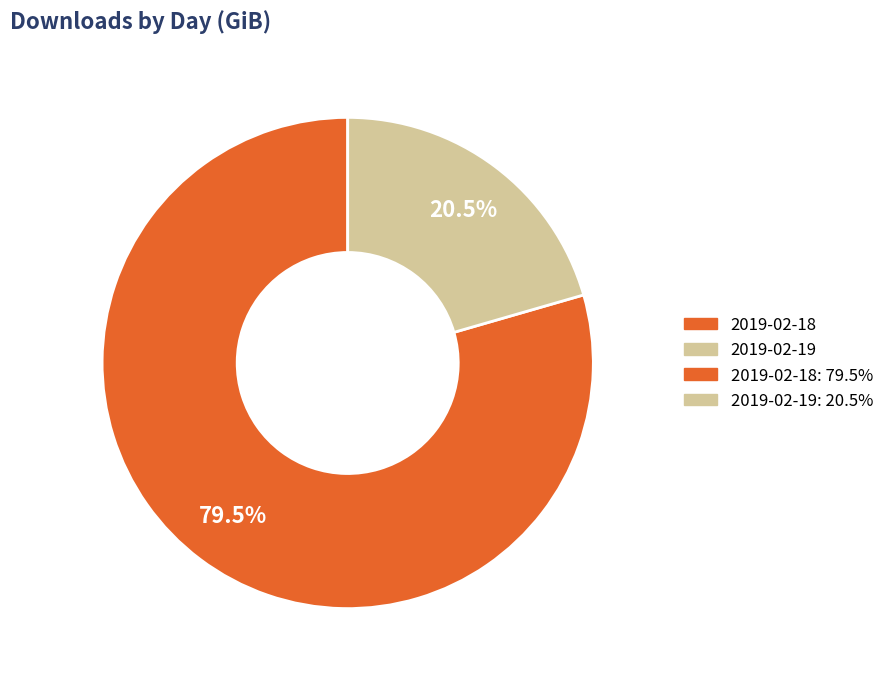

Does any single category account for the majority?

Yes